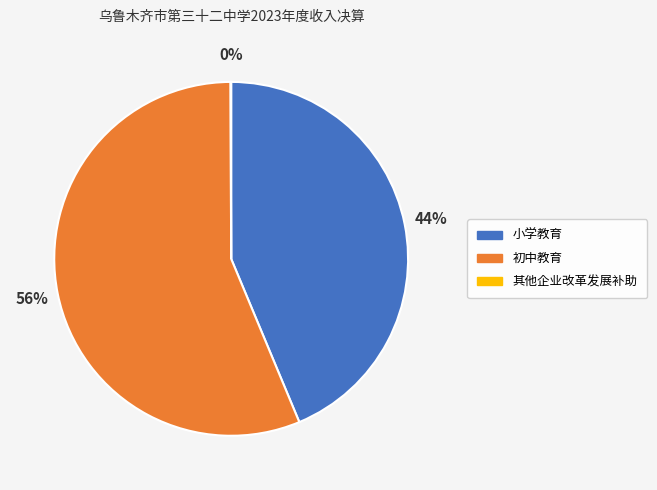

The 初中教育 slice represents 56% of the pie. True or false?

True